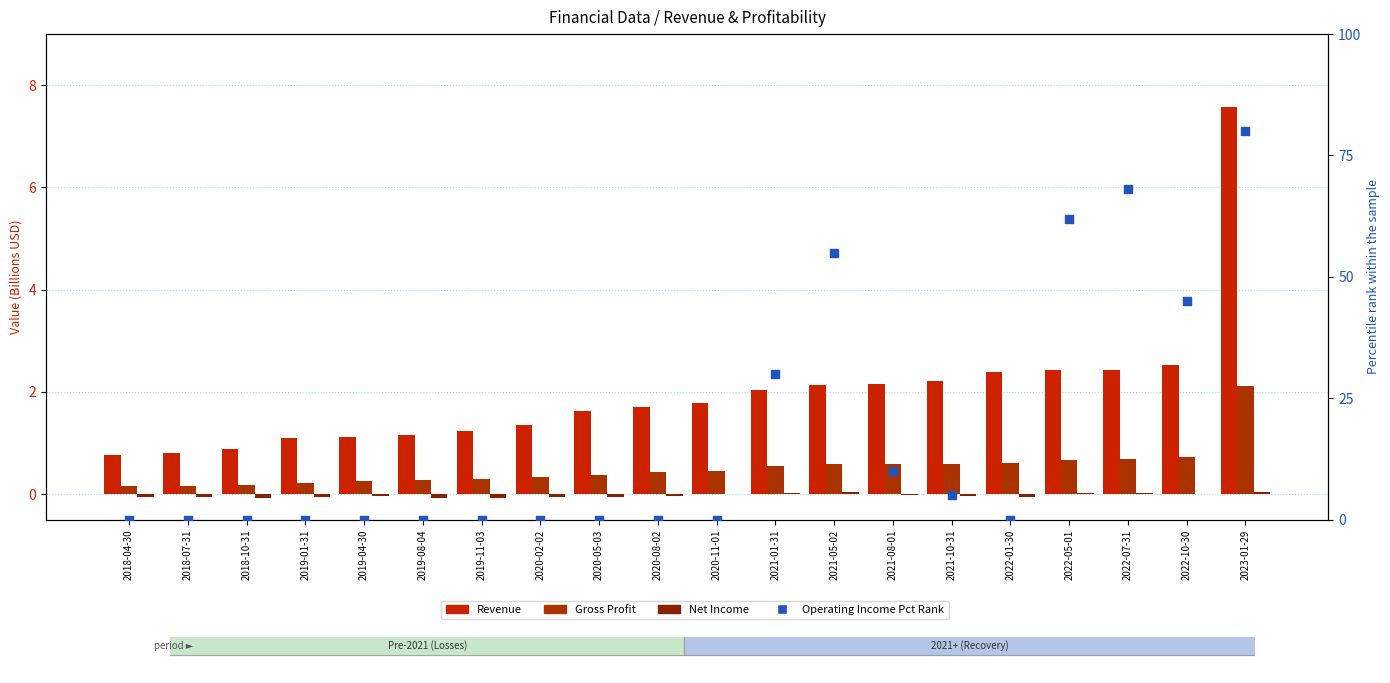

What is the total value across all series at 2020-08-02?

2.1